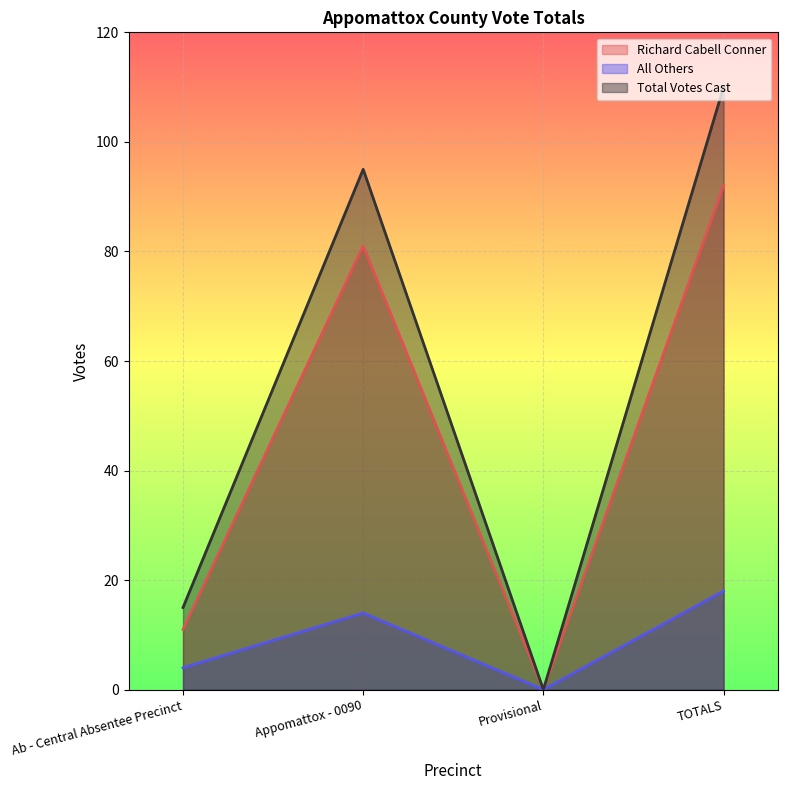

Which category has the lowest value in the All Others series?

Provisional